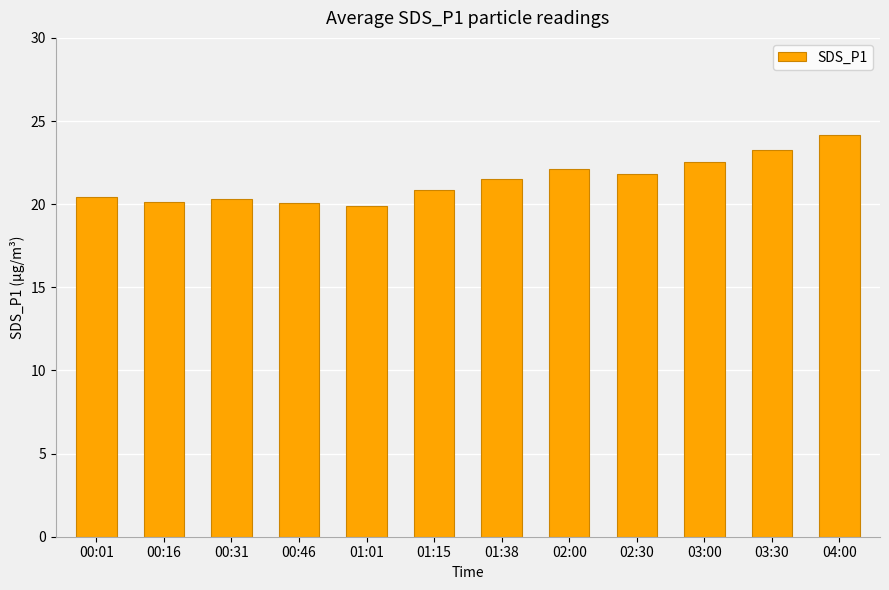

What is the difference between the values at 00:46 and 00:31?

0.2